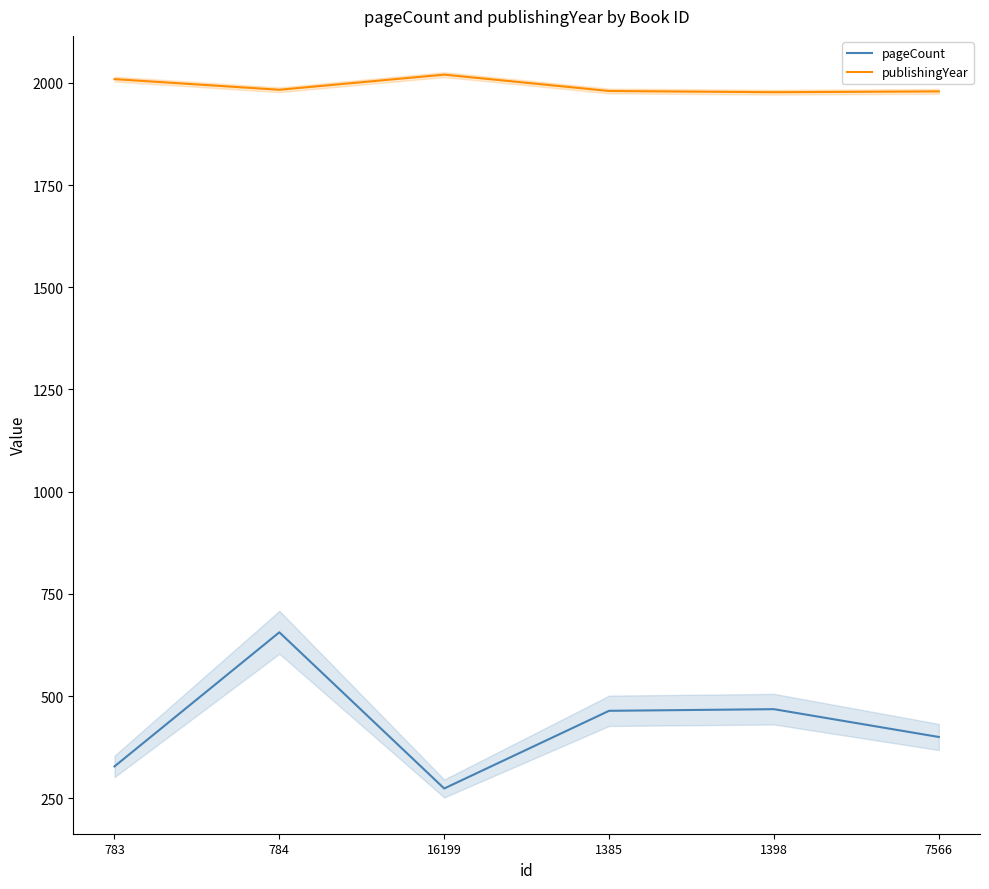

Count the number of data series in this chart.

2